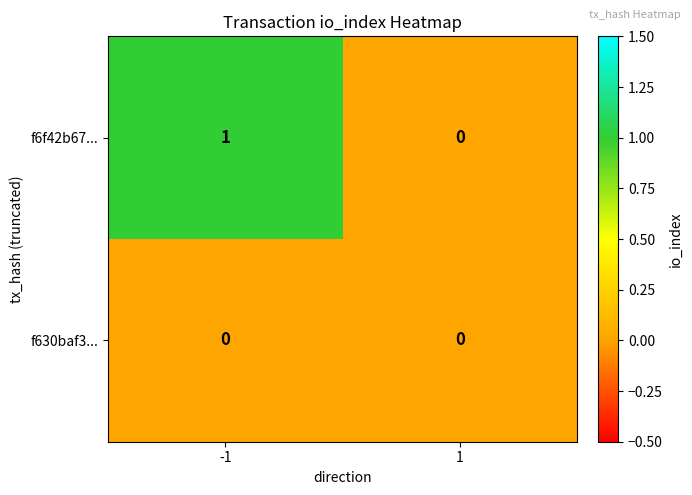

Which series has the largest total across all categories?

f6f42b67...